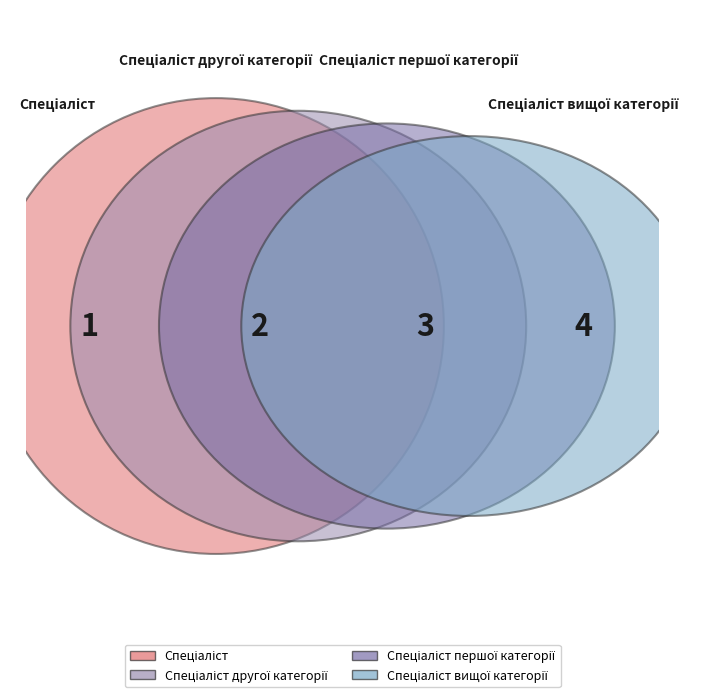

How many segments does this pie chart have?

4